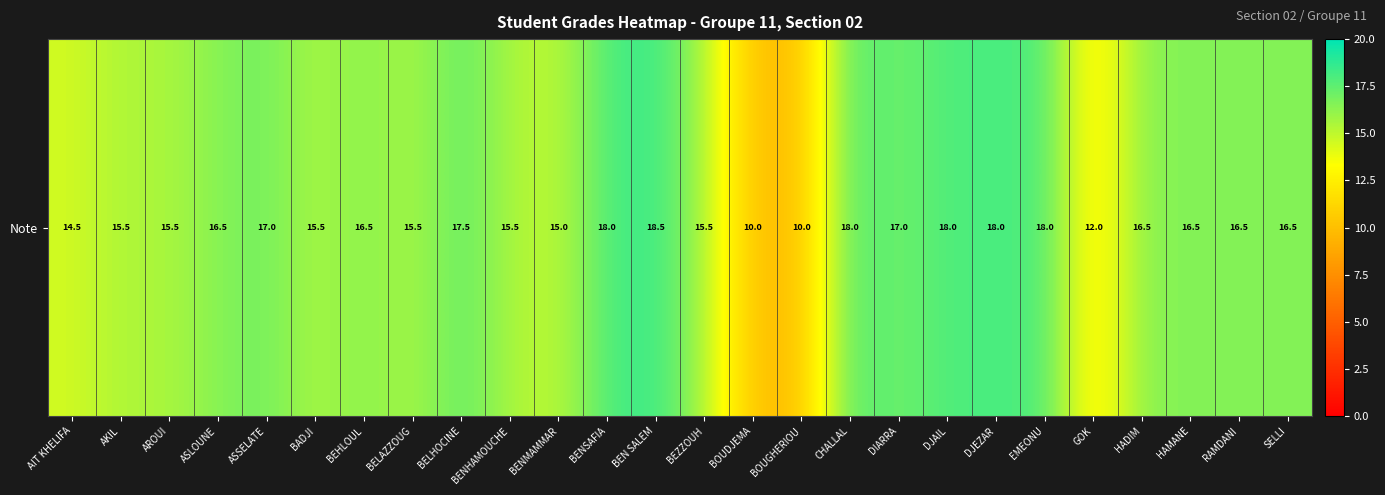

List the labels in order of value, largest first.

BEN SALEM, BENSAFIA, CHALLAL, DJAIL, DJEZAR, EMEONU, BELHOCINE, ASSELATE, DIARRA, ASLOUNE, BEHLOUL, HADIM, HAMANE, RAMDANI, SELLI, AKIL, AROUI, BADJI, BELAZZOUG, BENHAMOUCHE, BEZZOUH, BENMAMMAR, AIT KHELIFA, GOK, BOUDJEMA, BOUGHERIOU